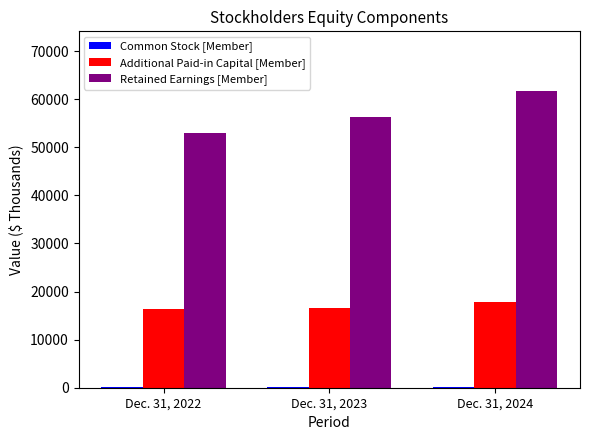

Is the value of Additional Paid-in Capital [Member] at Dec. 31, 2022 greater than the value of Retained Earnings [Member] at Dec. 31, 2024?

No